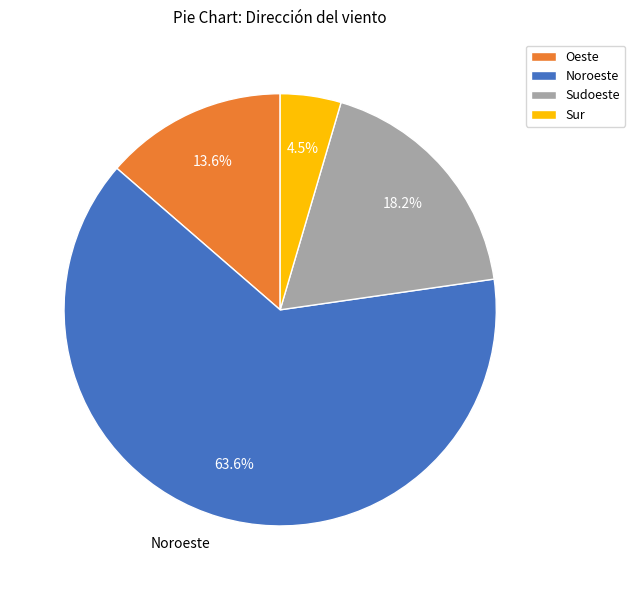

Does Oeste represent more than half of the total?

No